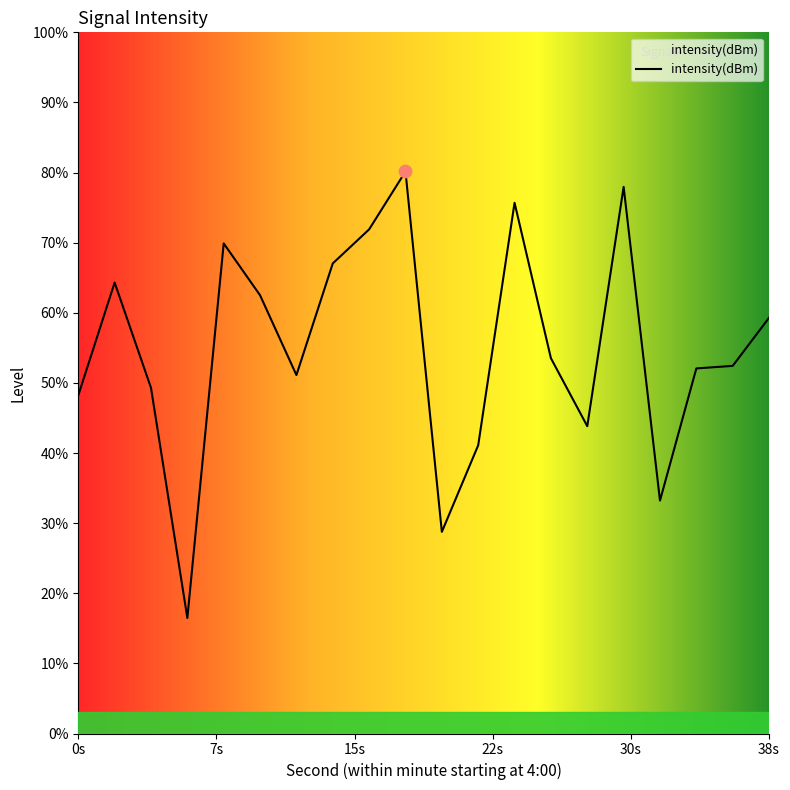

Between 20 and 24, which is larger?

24